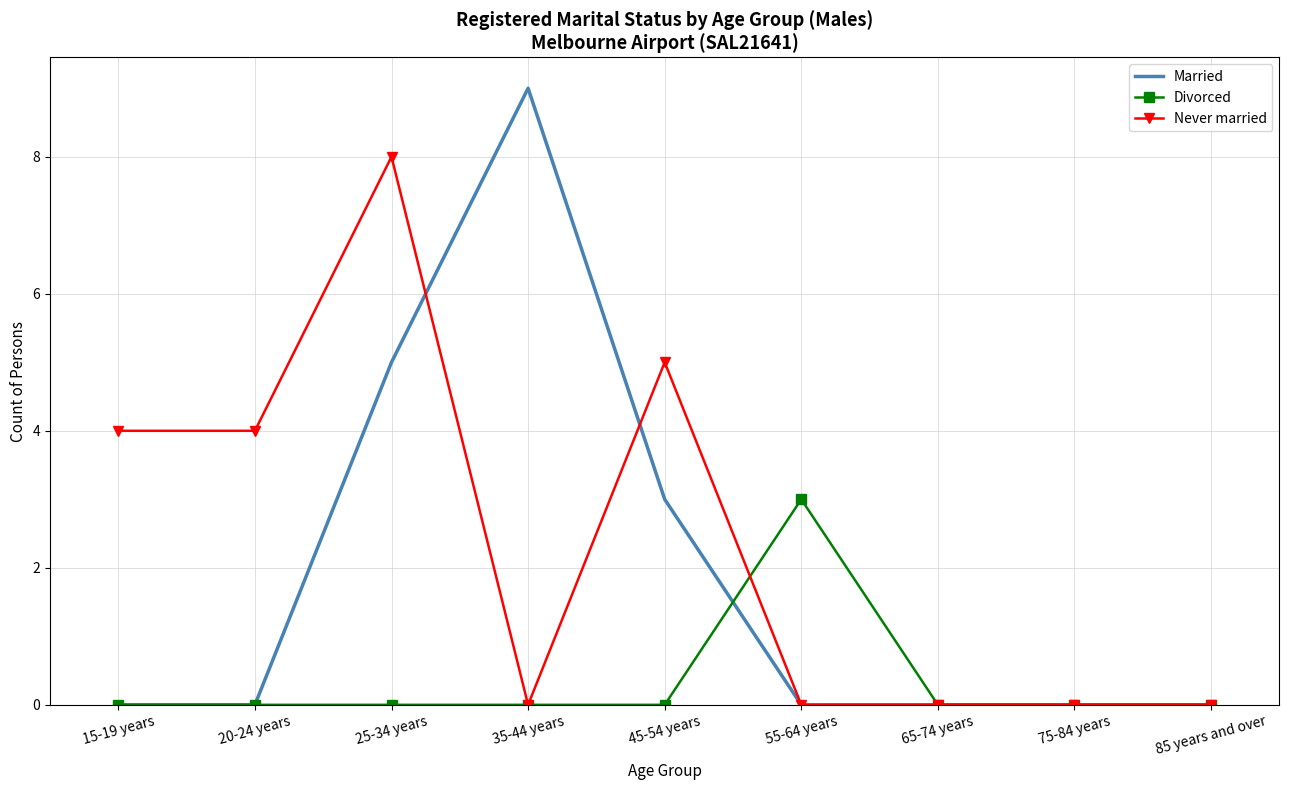

True or false: Divorced and Married intersect in this chart.

True